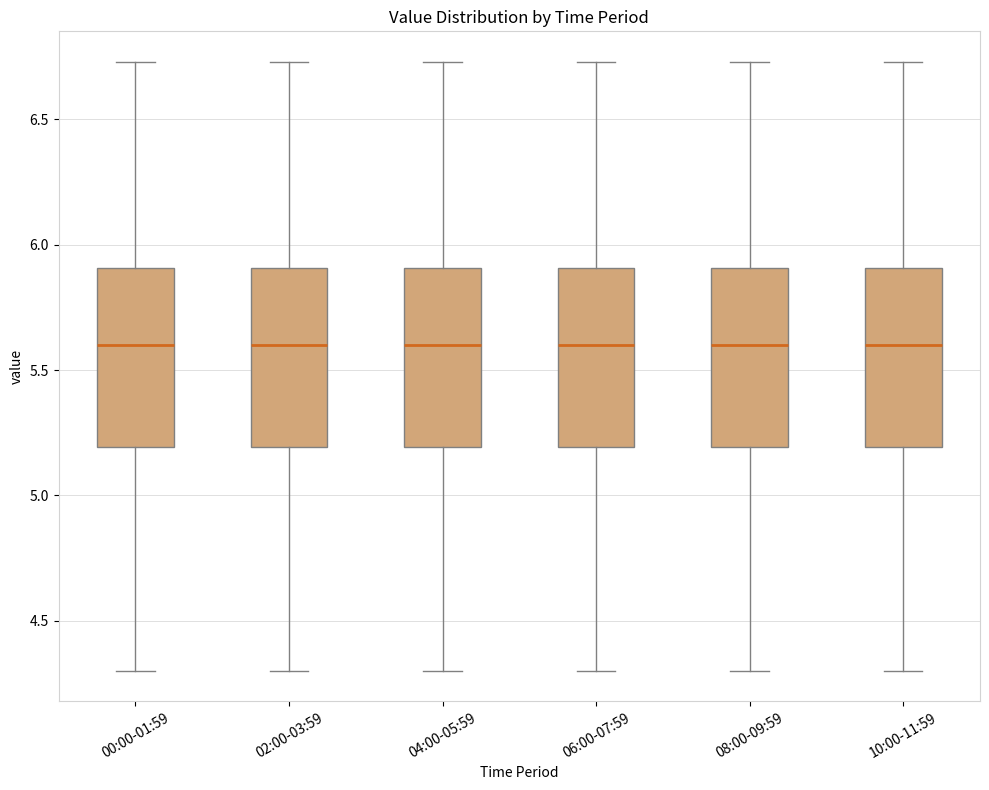

Where is the lower edge of the box for 06:00-07:59 on the y-axis? The values are not printed on the chart, so give them approximately, as read against the axis.

5.20